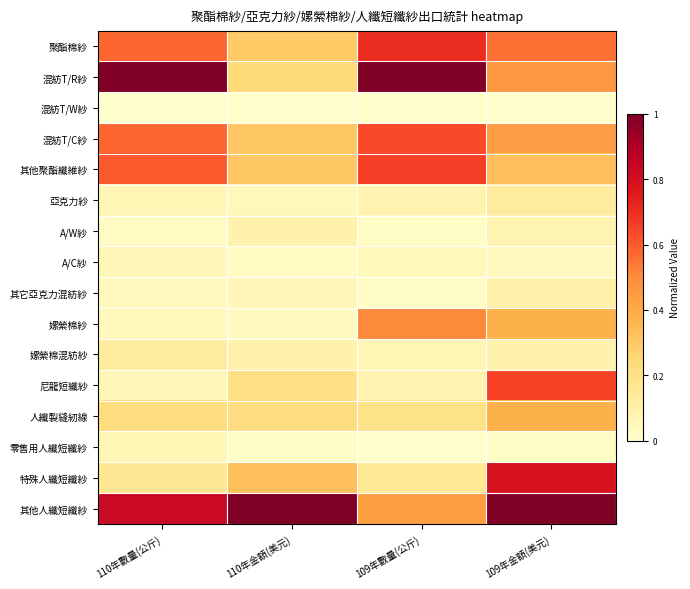

Reading left to right, transcribe all the data shown in this chart.

聚酯棉紗: 110年數量(公斤)=0.6	110年金額(美元)=0.3	109年數量(公斤)=0.7	109年金額(美元)=0.6
混紡T/R紗: 110年數量(公斤)=1.0	110年金額(美元)=0.2	109年數量(公斤)=1.0	109年金額(美元)=0.5
混紡T/W紗: 110年數量(公斤)=0.0	110年金額(美元)=0.0	109年數量(公斤)=0.0	109年金額(美元)=0.0
混紡T/C紗: 110年數量(公斤)=0.6	110年金額(美元)=0.3	109年數量(公斤)=0.6	109年金額(美元)=0.4
其他聚酯纖維紗: 110年數量(公斤)=0.6	110年金額(美元)=0.3	109年數量(公斤)=0.7	109年金額(美元)=0.3
亞克力紗: 110年數量(公斤)=0.1	110年金額(美元)=0.0	109年數量(公斤)=0.1	109年金額(美元)=0.1
A/W紗: 110年數量(公斤)=0.0	110年金額(美元)=0.1	109年數量(公斤)=0.0	109年金額(美元)=0.1
A/C紗: 110年數量(公斤)=0.1	110年金額(美元)=0.0	109年數量(公斤)=0.0	109年金額(美元)=0.0
其它亞克力混紡紗: 110年數量(公斤)=0.0	110年金額(美元)=0.1	109年數量(公斤)=0.0	109年金額(美元)=0.1
嫘縈棉紗: 110年數量(公斤)=0.0	110年金額(美元)=0.0	109年數量(公斤)=0.5	109年金額(美元)=0.4
嫘縈棉混紡紗: 110年數量(公斤)=0.1	110年金額(美元)=0.1	109年數量(公斤)=0.1	109年金額(美元)=0.1
尼龍短纖紗: 110年數量(公斤)=0.1	110年金額(美元)=0.2	109年數量(公斤)=0.1	109年金額(美元)=0.7
人纖製縫紉線: 110年數量(公斤)=0.2	110年金額(美元)=0.2	109年數量(公斤)=0.2	109年金額(美元)=0.4
零售用人纖短纖紗: 110年數量(公斤)=0.1	110年金額(美元)=0.0	109年數量(公斤)=0.0	109年金額(美元)=0.0
特殊人纖短纖紗: 110年數量(公斤)=0.2	110年金額(美元)=0.3	109年數量(公斤)=0.2	109年金額(美元)=0.8
其他人纖短纖紗: 110年數量(公斤)=0.8	110年金額(美元)=1.0	109年數量(公斤)=0.4	109年金額(美元)=1.0